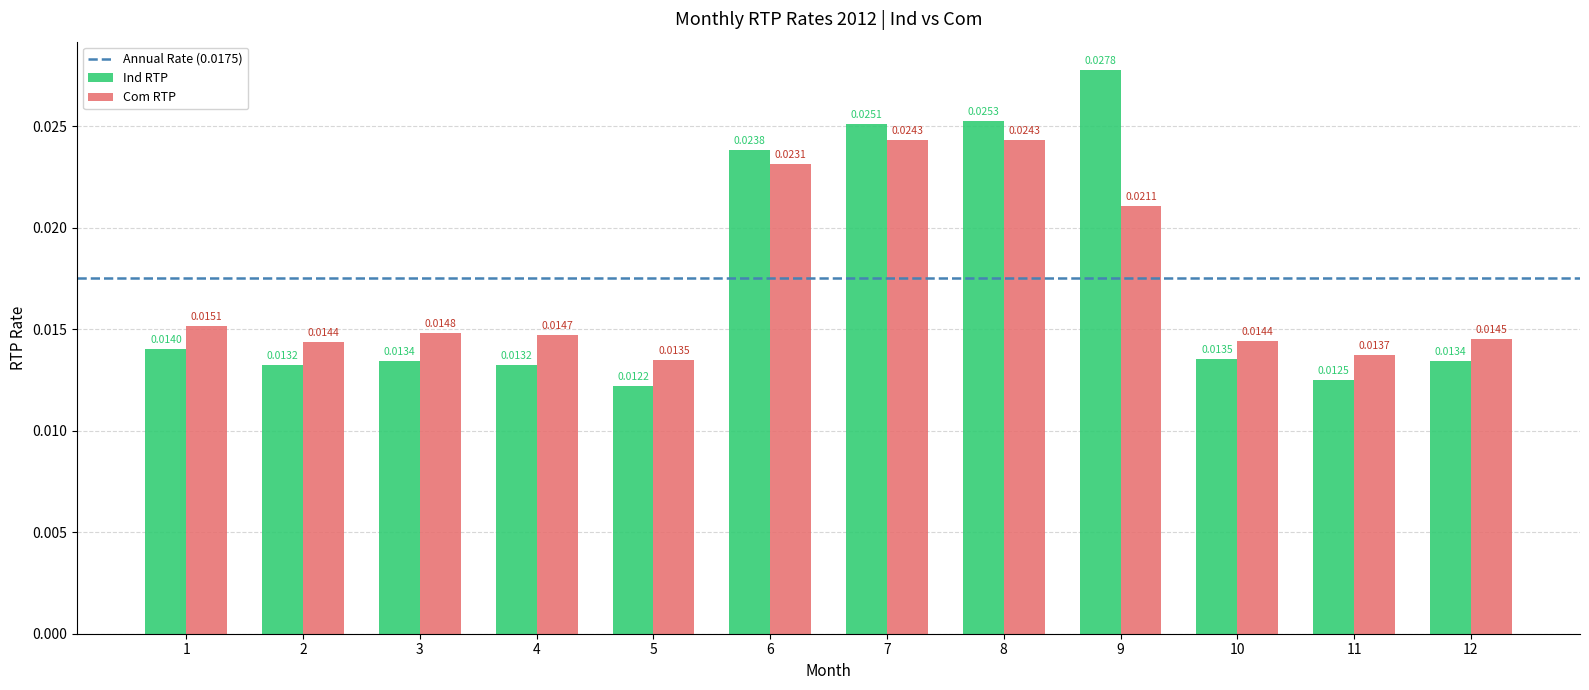

Rank the series by their average value, from highest to lowest.

Com RTP, Ind RTP